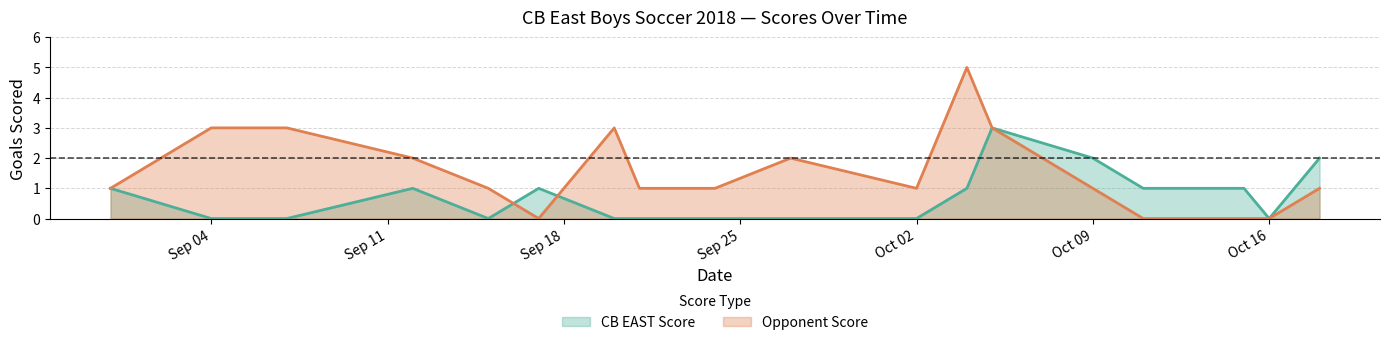

How many times do CB EAST Score and Opponent Score cross each other?

2